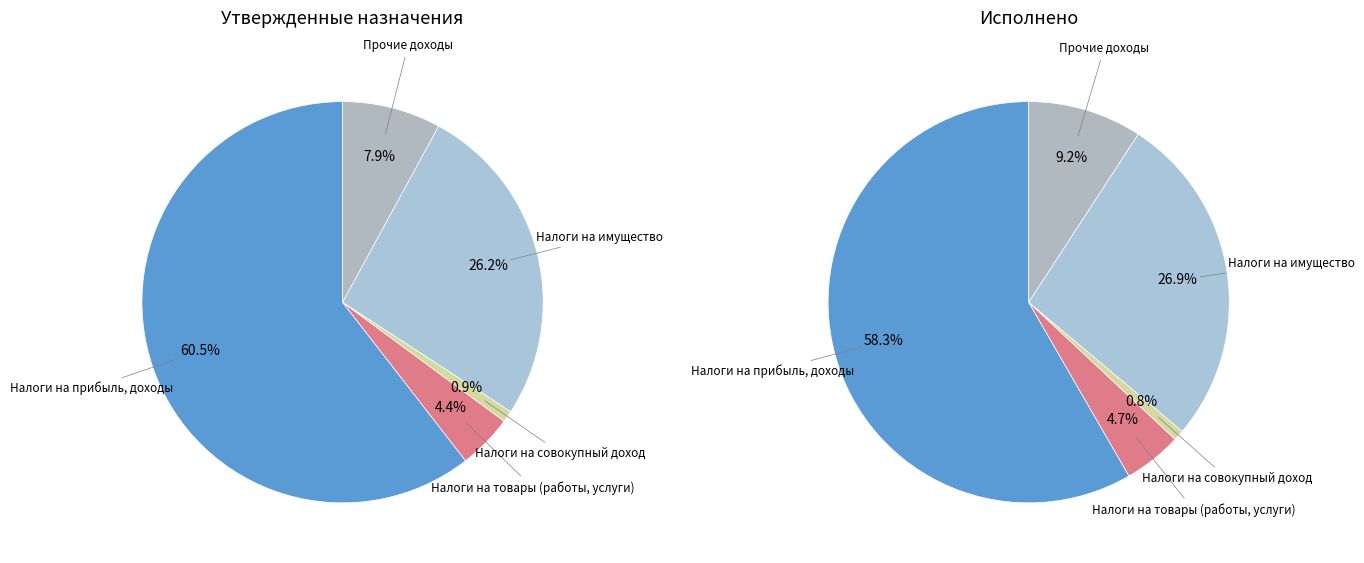

What is the change in value from Налоги на прибыль, доходы to Налоги на совокупный доход?

-43562325.6